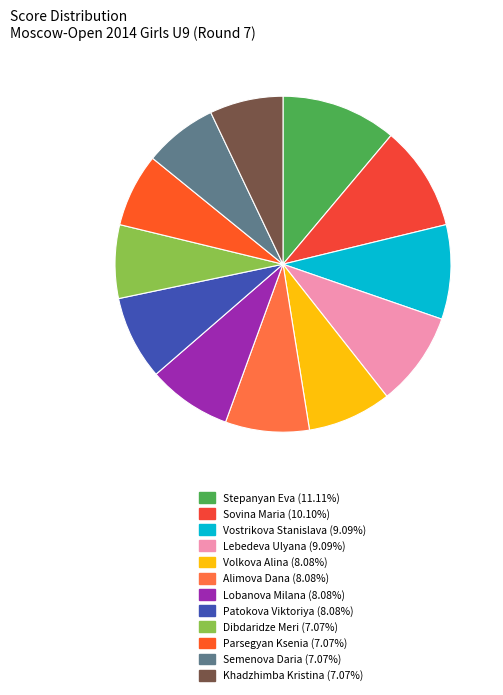

Approximately how many times larger is the value at Parsegyan Ksenia compared to Khadzhimba Kristina?

1.0